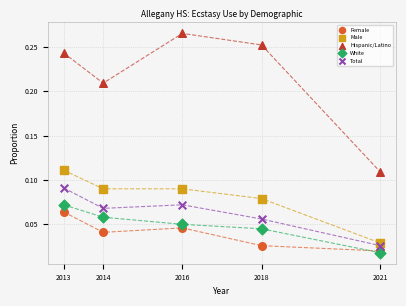

Which series has the largest Y range (max minus min)?

Hispanic/Latino